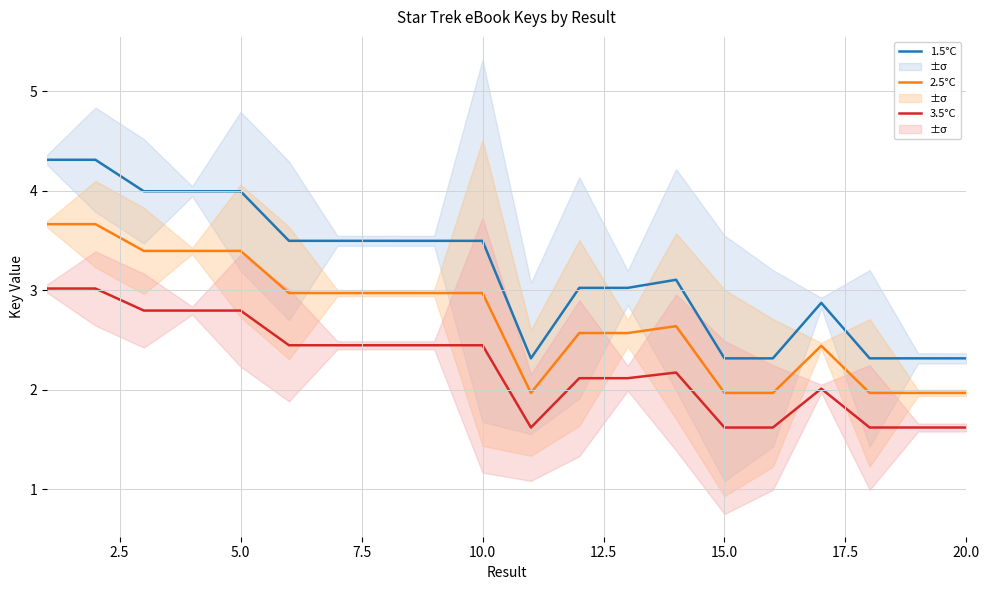

Is the value of 1.5°C at 20.0 greater than the value of 3.5°C at 5.0?

No